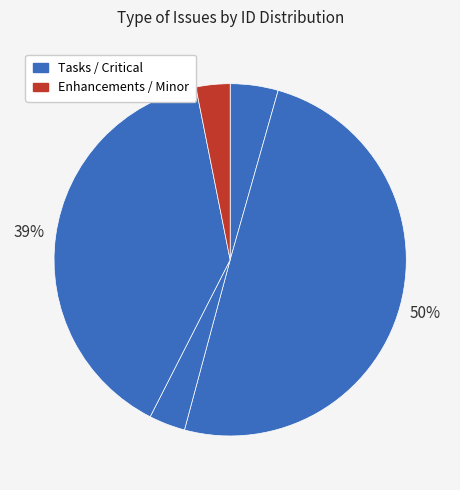

Count the number of slices in the pie.

5